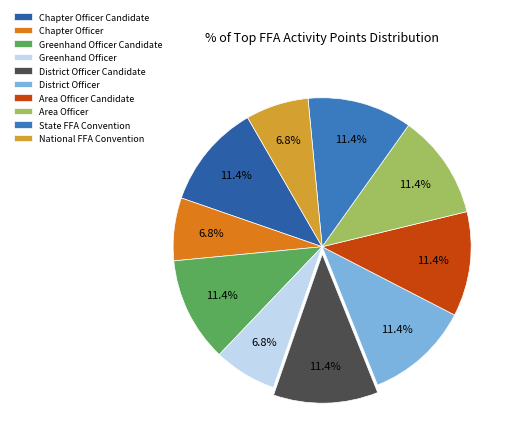

Is the sum of Area Officer Candidate and District Officer greater than half?

No